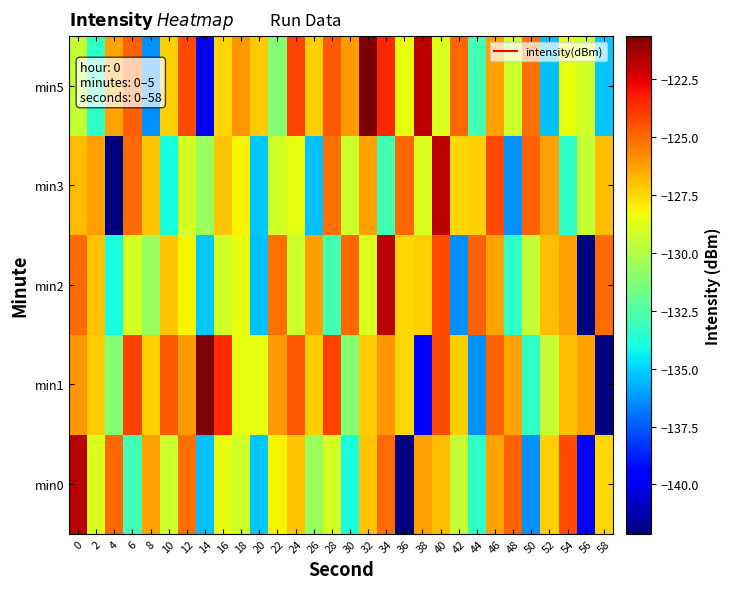

Between 4 and 18, which is larger?

4